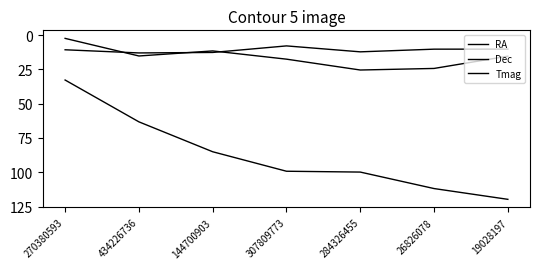

What is the value of the Tmag point at the 6th from the left?

10.3